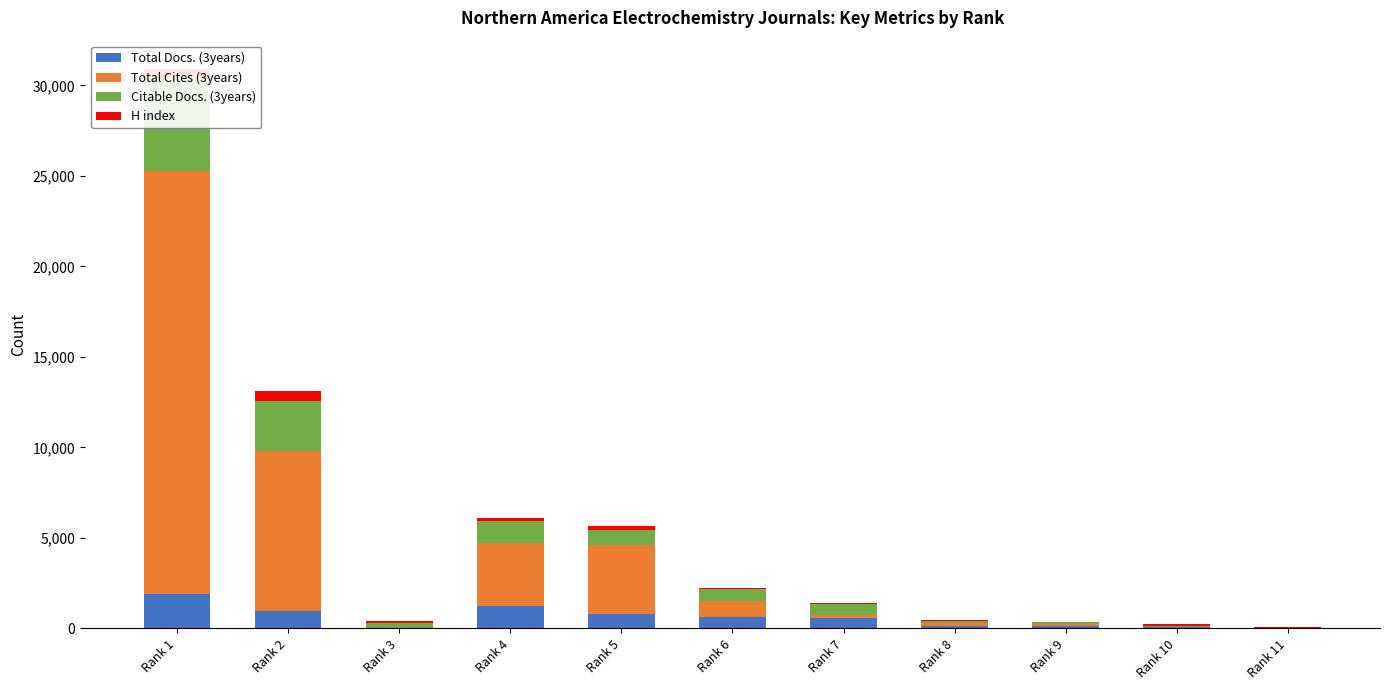

Which has a higher value, Rank 4 or Rank 9?

Rank 4